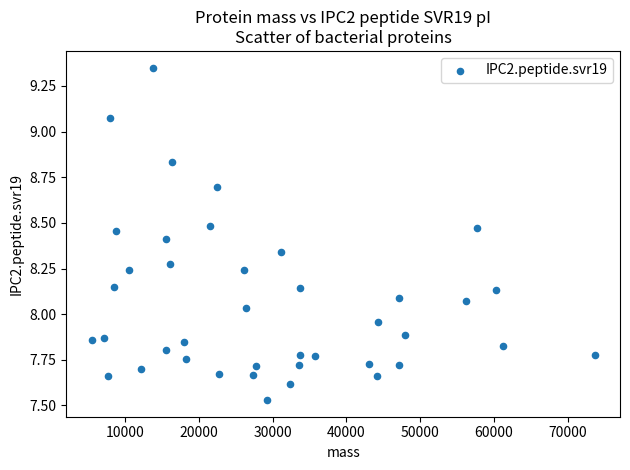

What is the range of Y values (max minus min)?

1.8